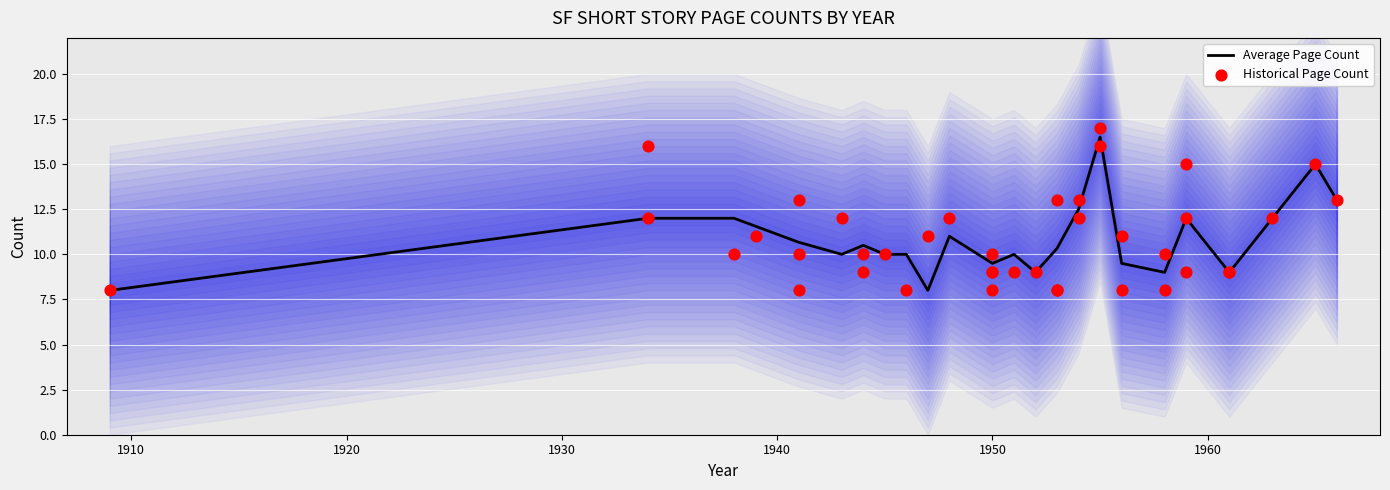

What is the change in value from 1947 to 1953?

+2.3